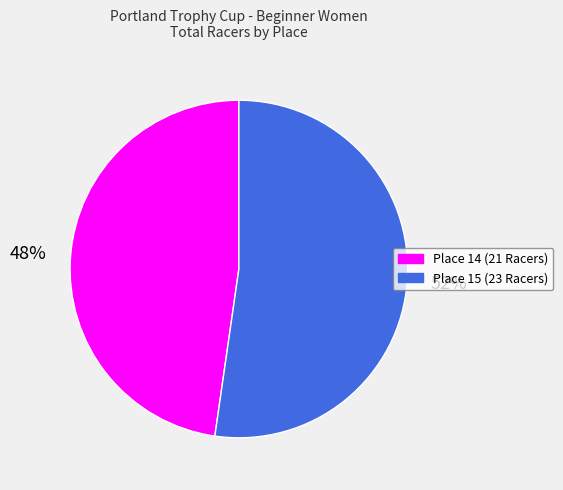

Is there any slice that represents more than half of the pie?

Yes